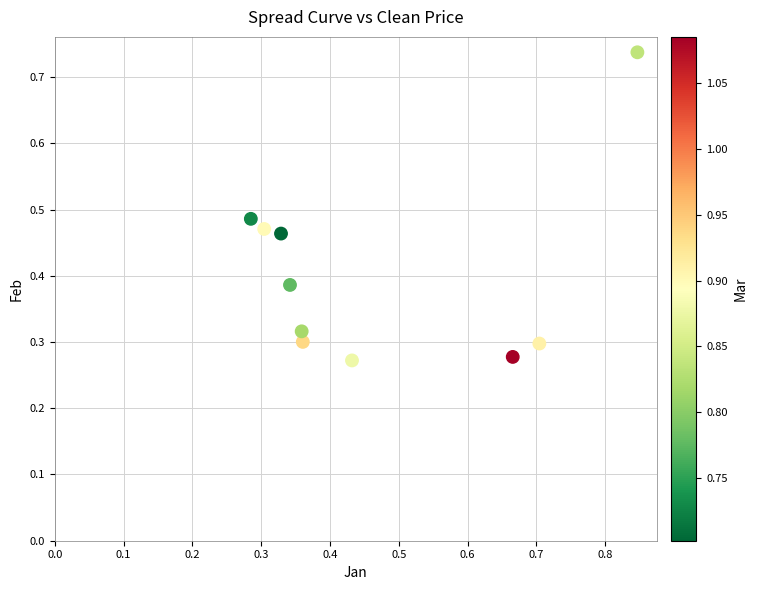

What is the range of X values (max minus min)?

0.6